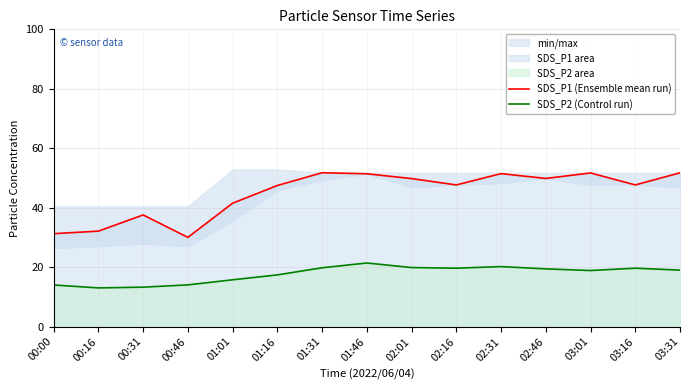

What is the sum of all SDS_P1 (Ensemble mean run) values?

672.8